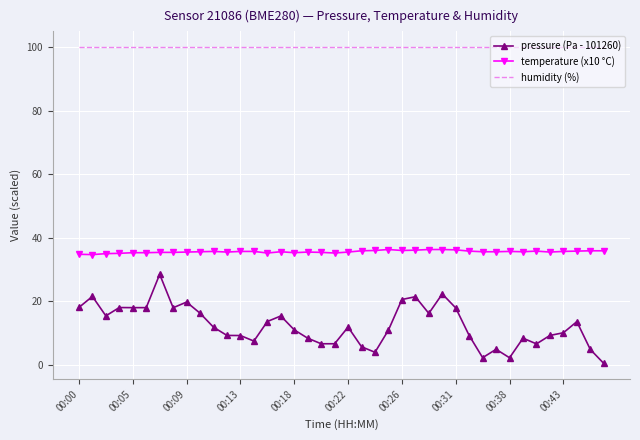

What is the maximum value for temperature (x10 °C)?

36.3